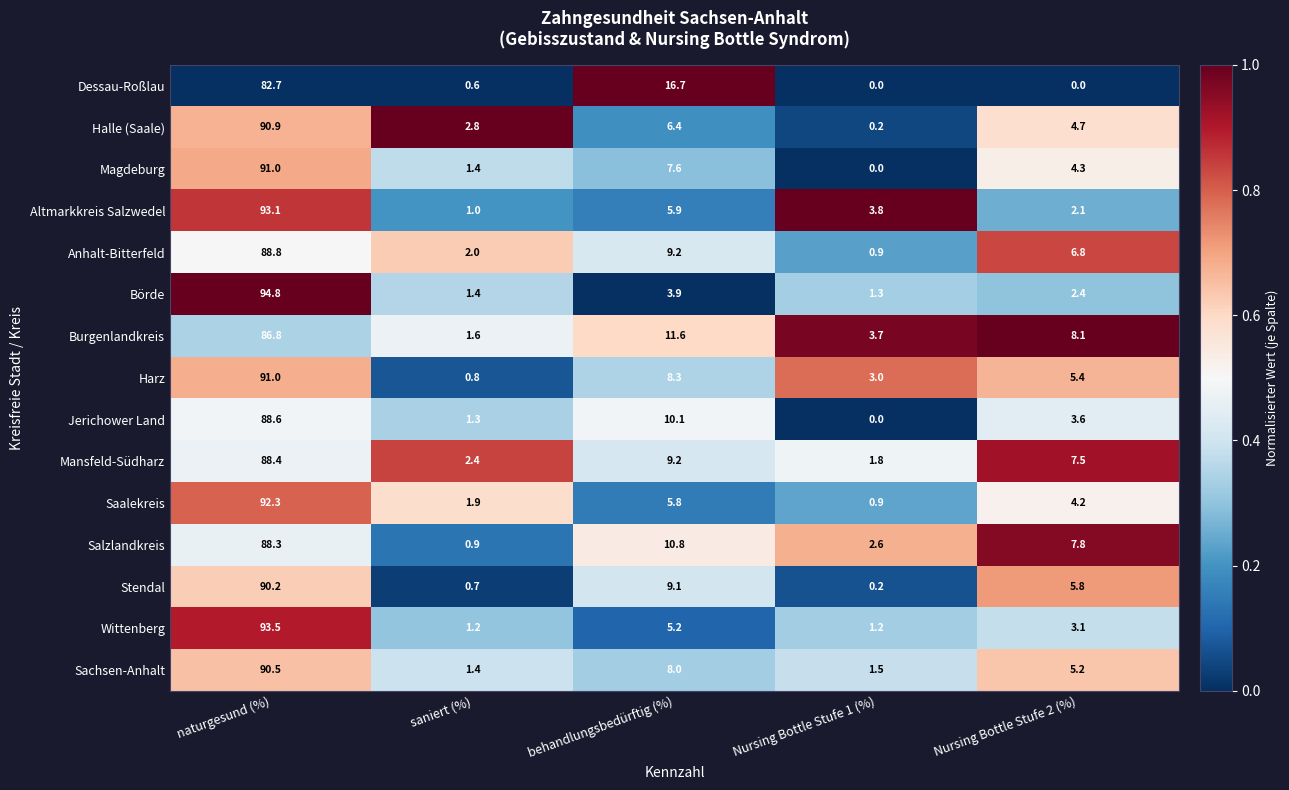

Which series has the largest range (max minus min)?

Börde